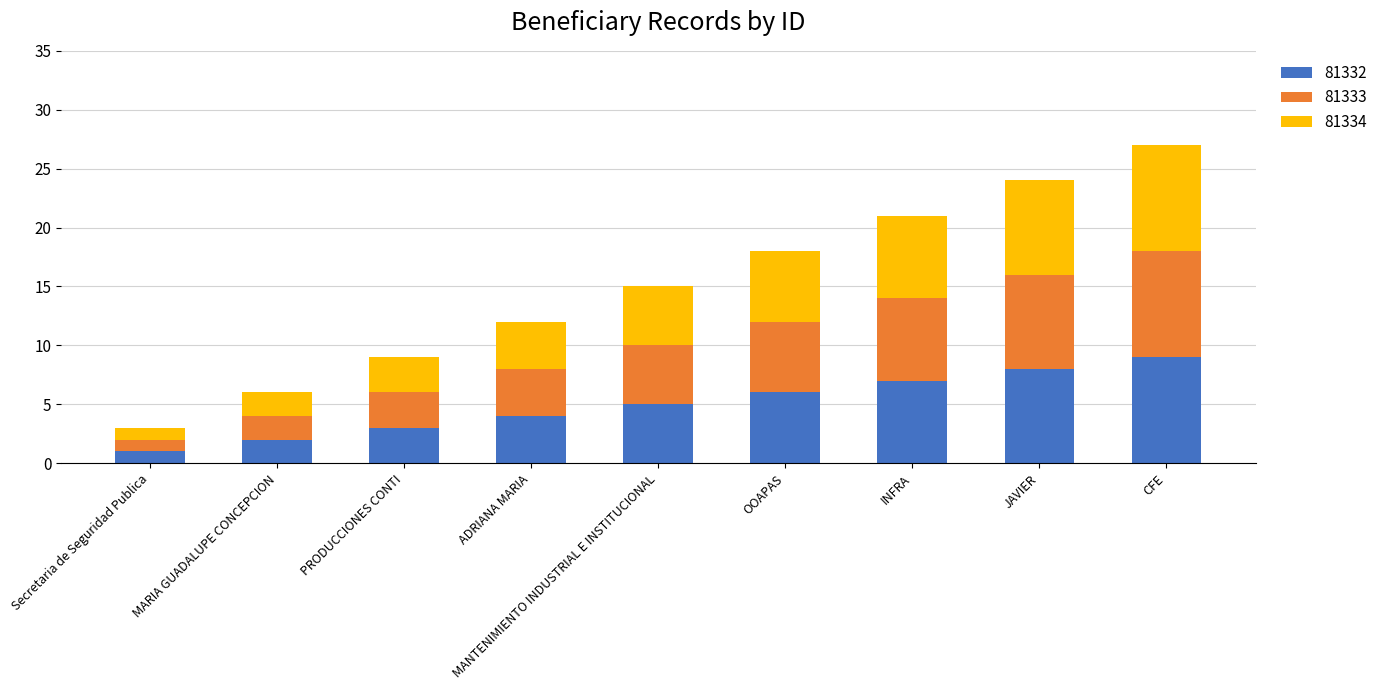

Read the 81332 value at PRODUCCIONES CONTI.

3